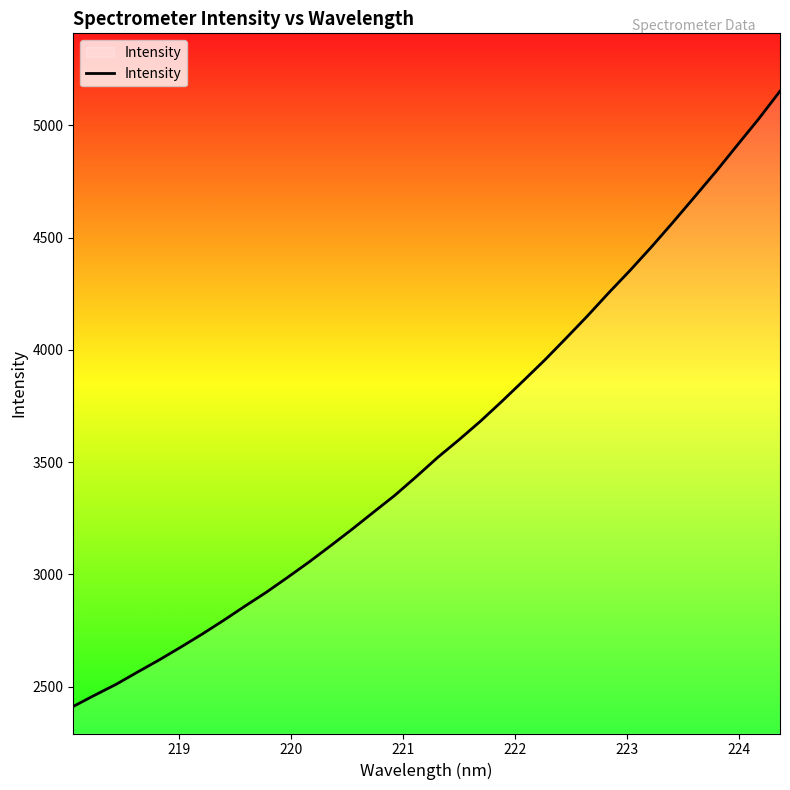

What is the maximum value shown in the chart?

5152.6